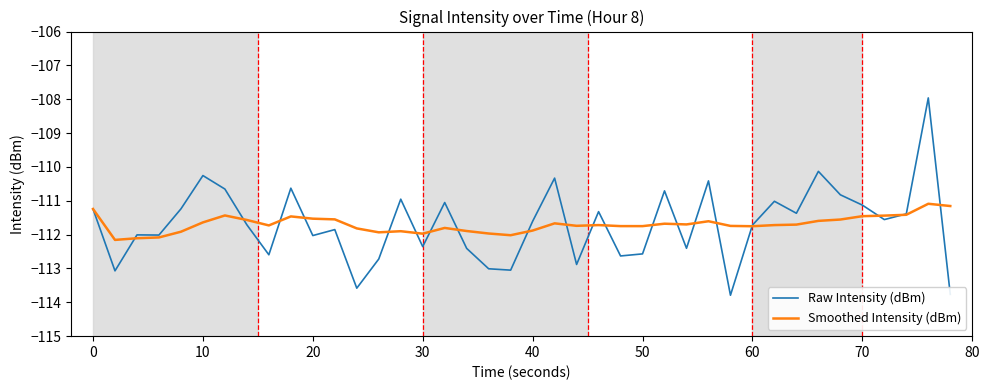

List the series in order of their peak value, highest first.

Raw Intensity (dBm), Smoothed Intensity (dBm)